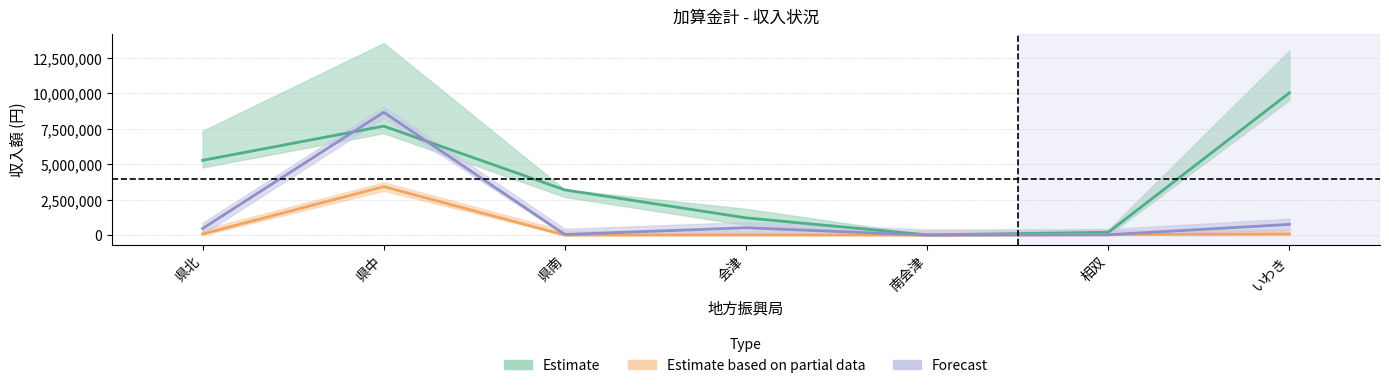

Which category has the lowest value across all series?

県南